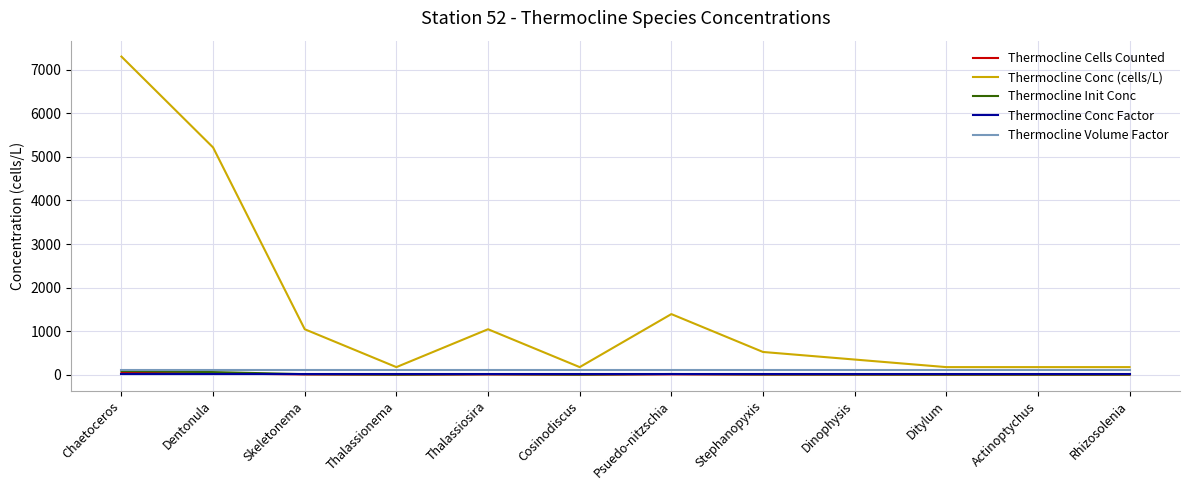

Where does the Thermocline Conc (cells/L) series first go above 521?

Chaetoceros